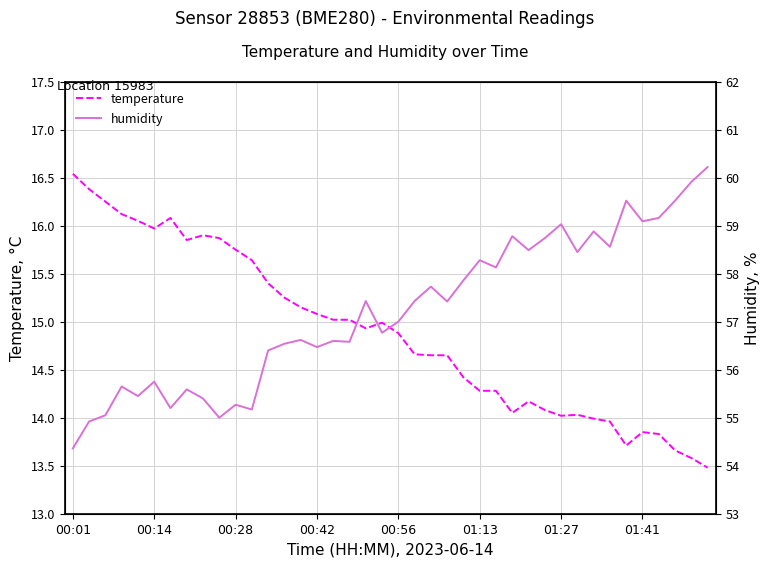

Rank the series by their maximum value, from highest to lowest.

humidity, temperature